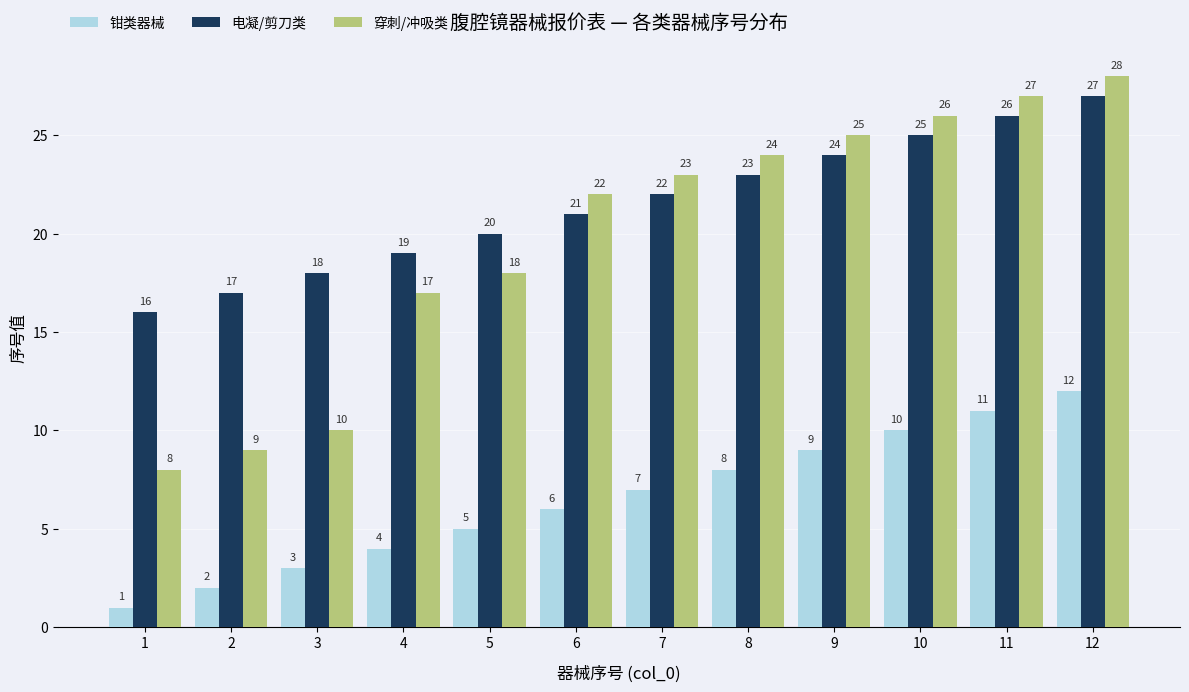

What is the sum of all 钳类器械 values?

78